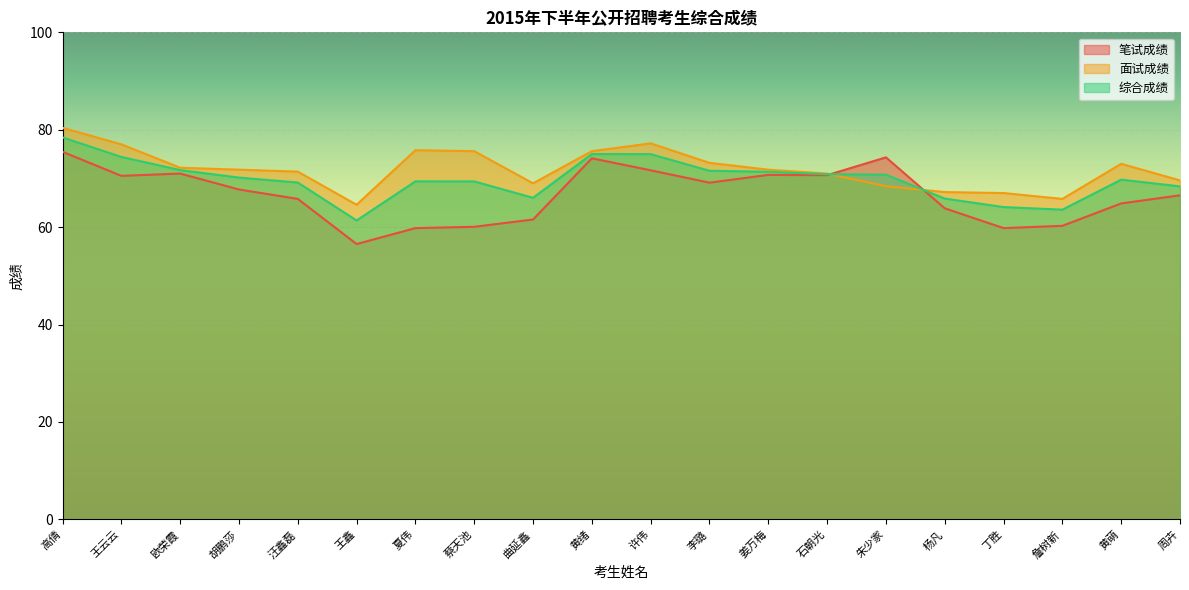

Does the chart display data point markers on the line(s)?

No